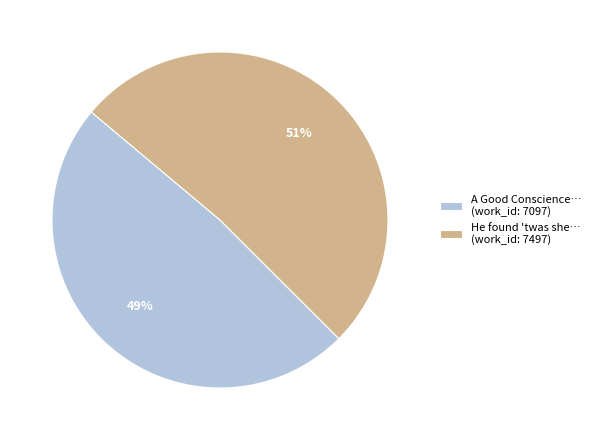

How many slices are in this pie chart?

2